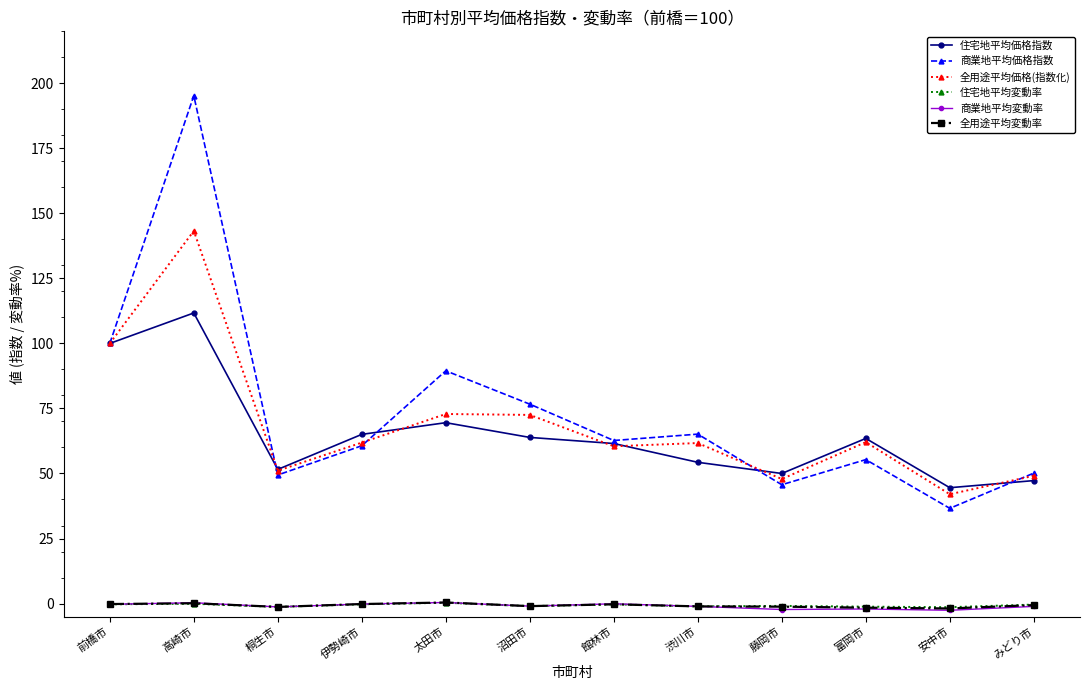

What is the label of the 2nd point from the right?

安中市